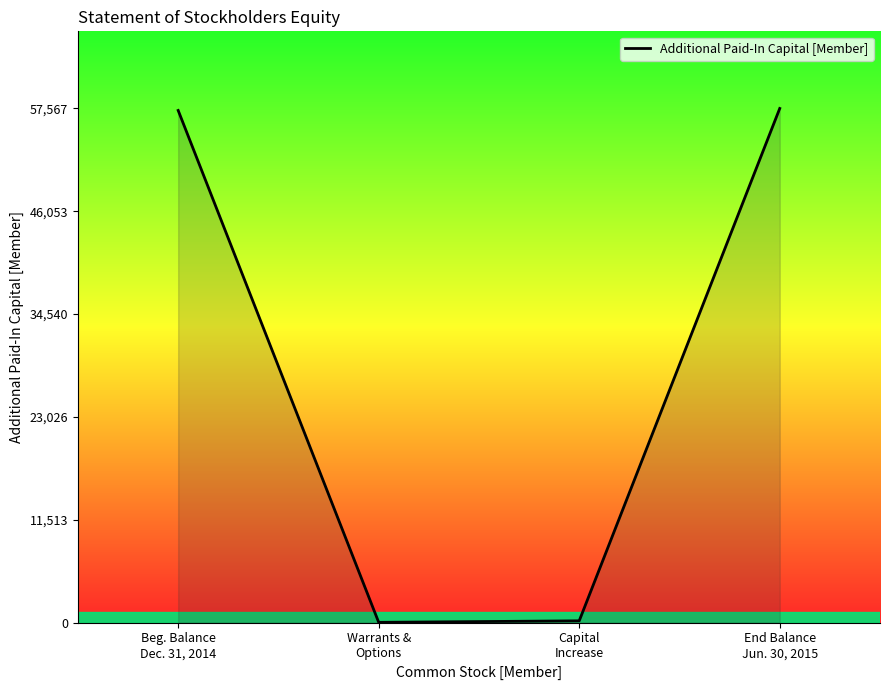

Does the chart display data point markers on the line(s)?

No